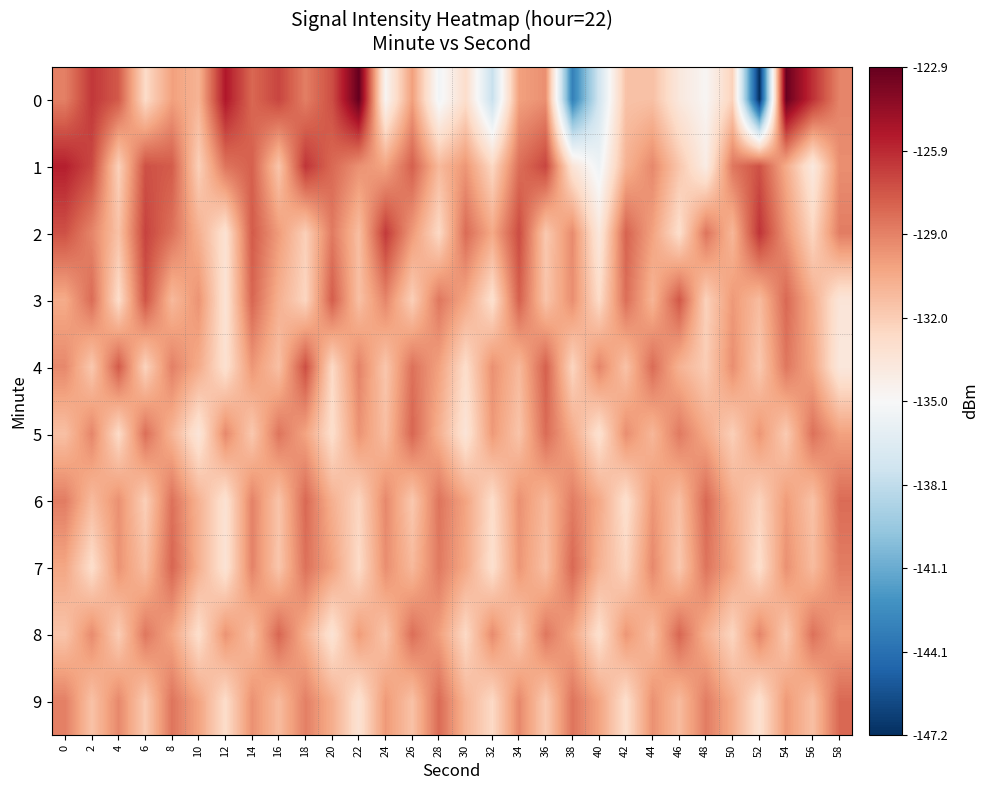

What is the greatest value displayed?

-122.9